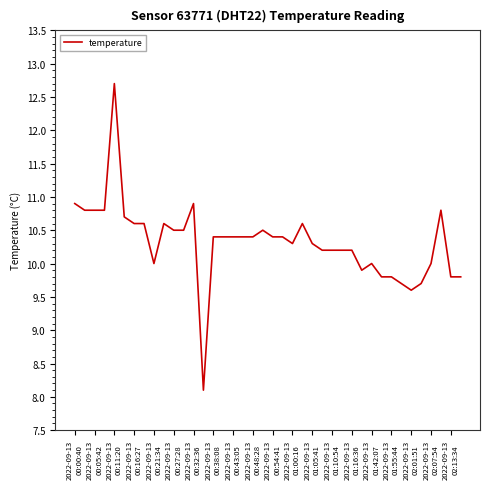

What is the maximum value shown in the chart?

12.7